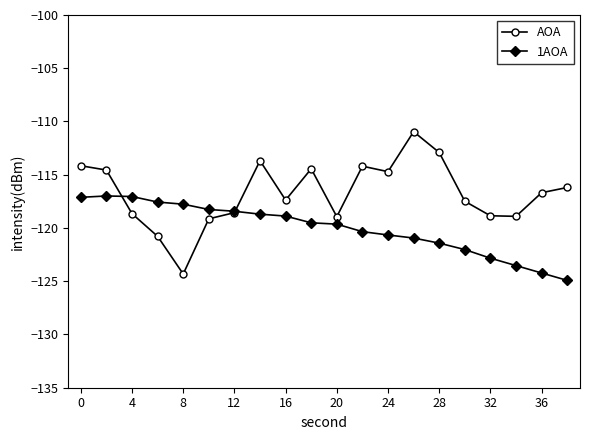

Which series has the widest spread of values?

AOA